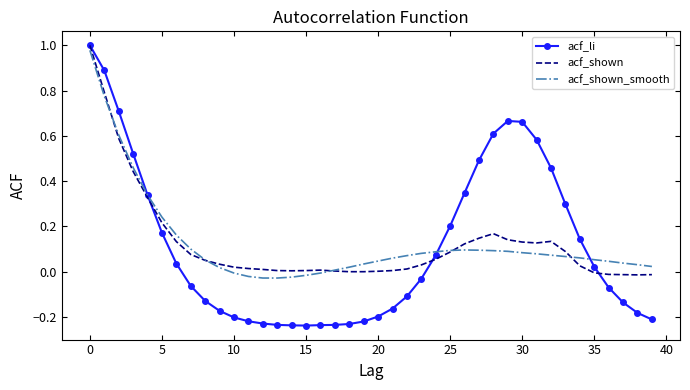

Which series has the largest range (max minus min)?

acf_li